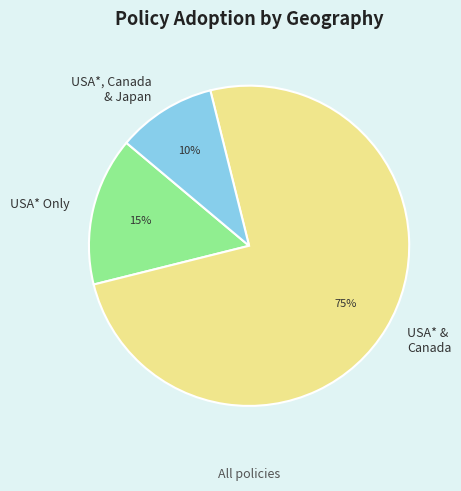

What is the ratio of the value at USA* & Canada to the value at USA* Only?

5.0